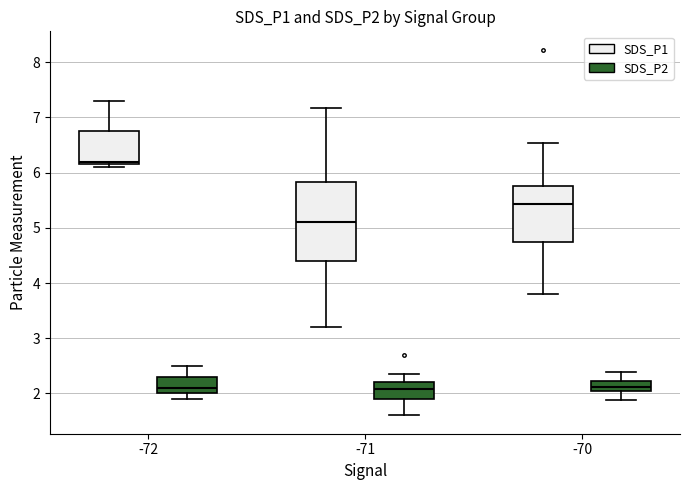

Comparing the boxes themselves (not the whiskers), which one is the tallest?

-71 (SDS_P1)